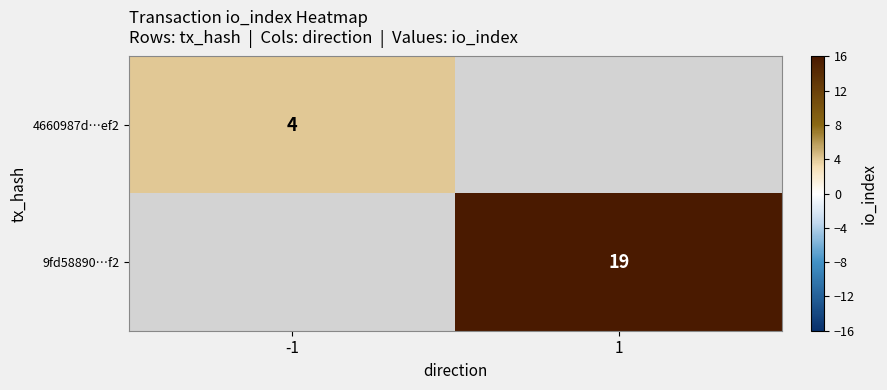

Is the value of 4660987d…ef2 at -1 greater than the value of 9fd58890…f2 at 1?

No